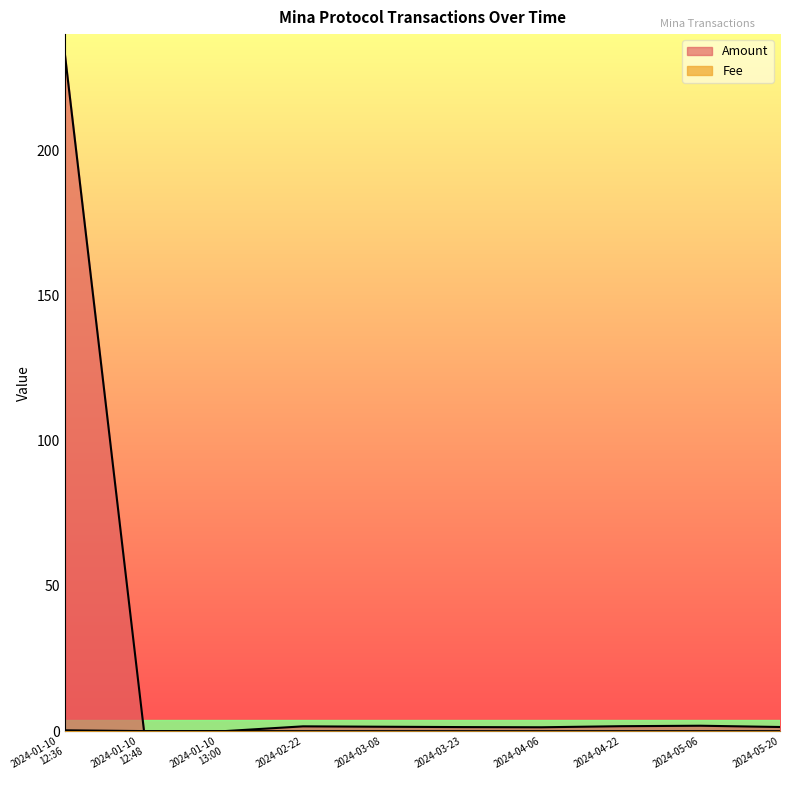

What is the sum of all Fee values?

0.4